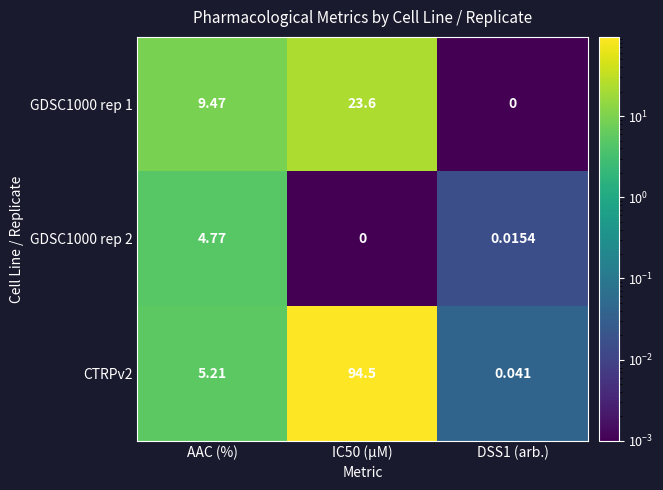

Between AAC (%) and IC50 (µM), which series saw the biggest shift?

CTRPv2